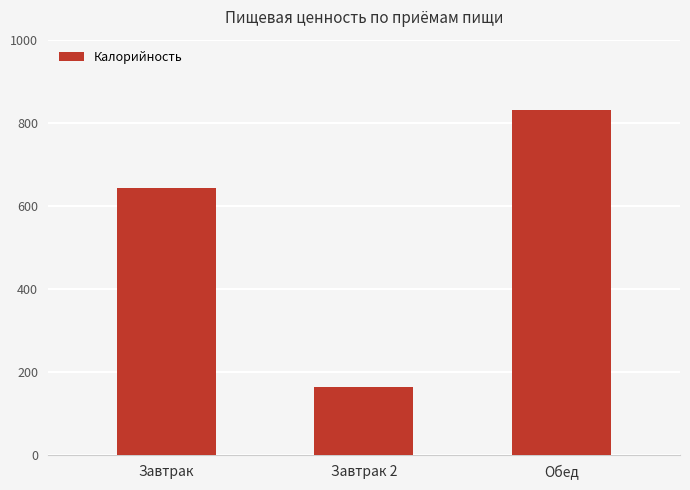

Are the bars horizontal?

No